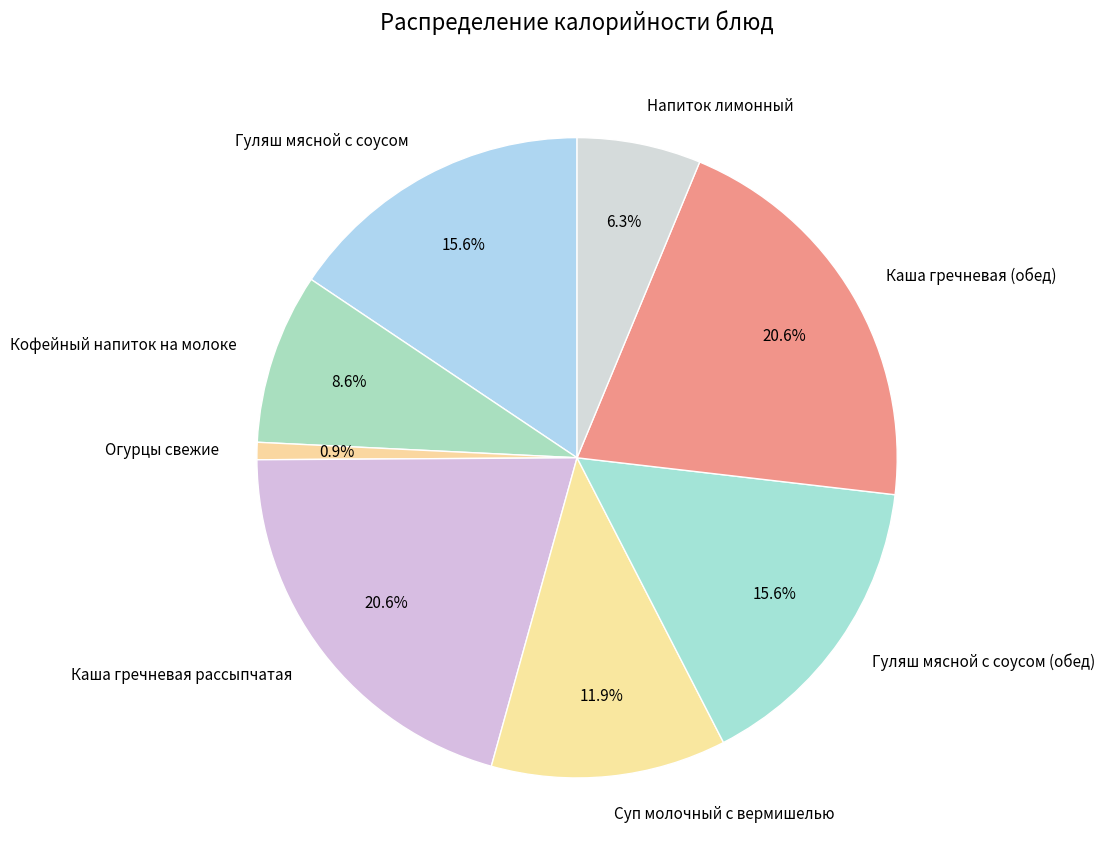

The Гуляш мясной с соусом (обед) slice represents 28% of the pie. True or false?

False